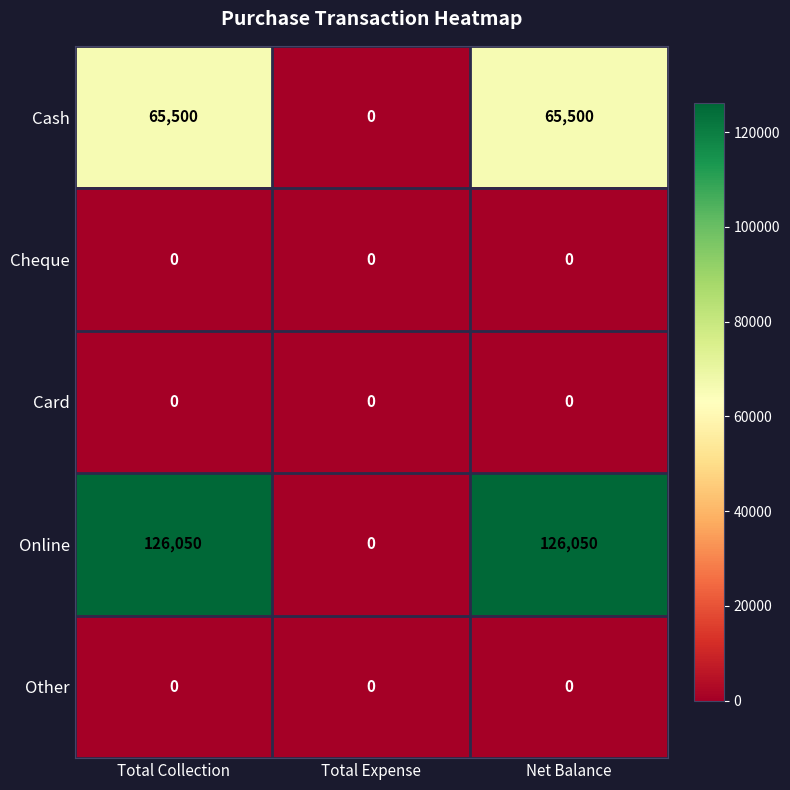

Between Total Expense and Net Balance, which series saw the biggest shift?

Online